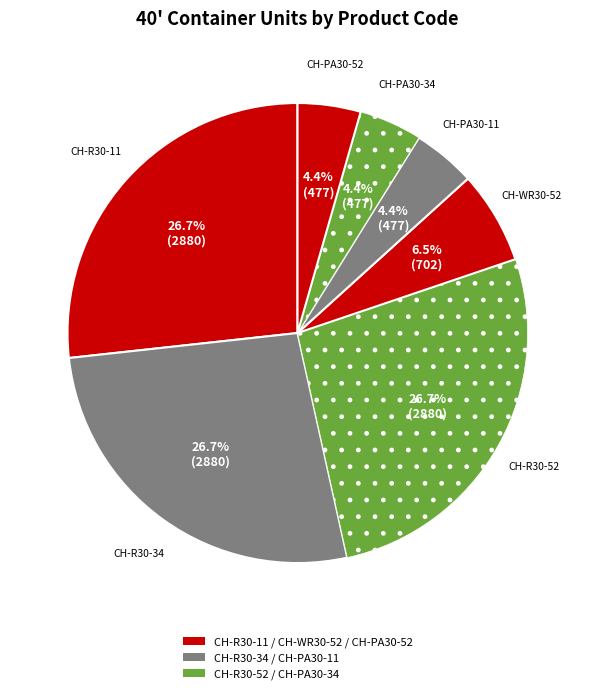

Is there any slice that represents more than half of the pie?

No